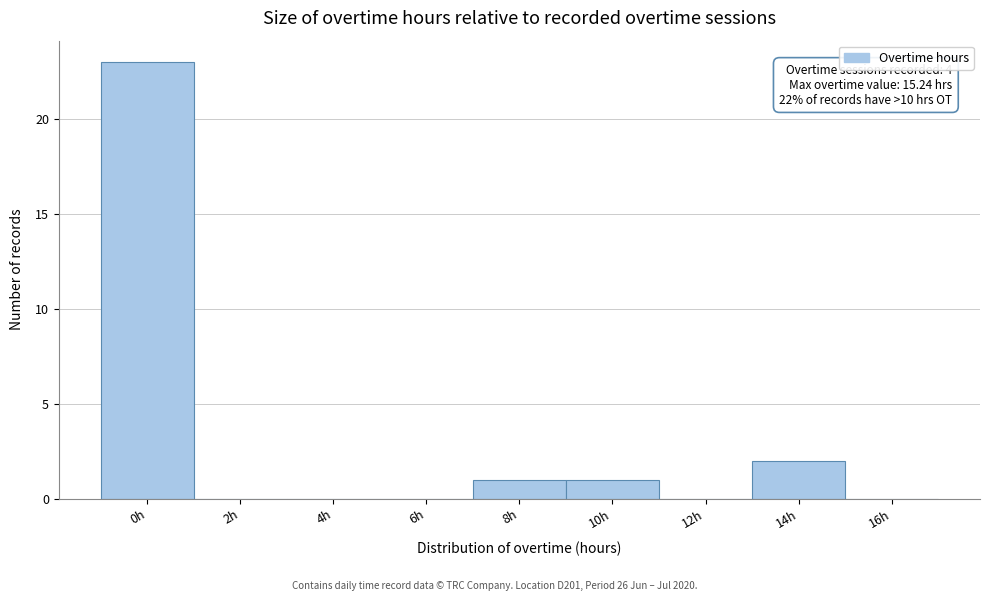

Reading left to right, what are all the values shown in this chart?

0h=23	2h=0	4h=0	6h=0	8h=1	10h=1	12h=0	14h=2	16h=0